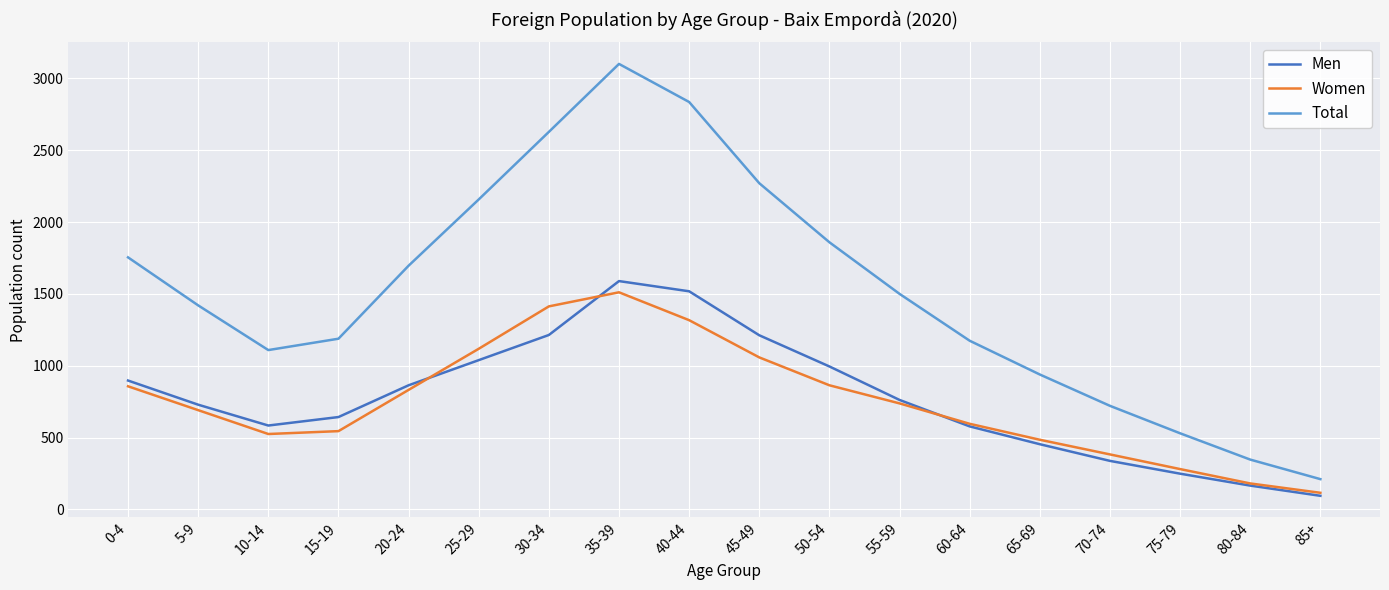

Which category has the lowest value across all series?

85+